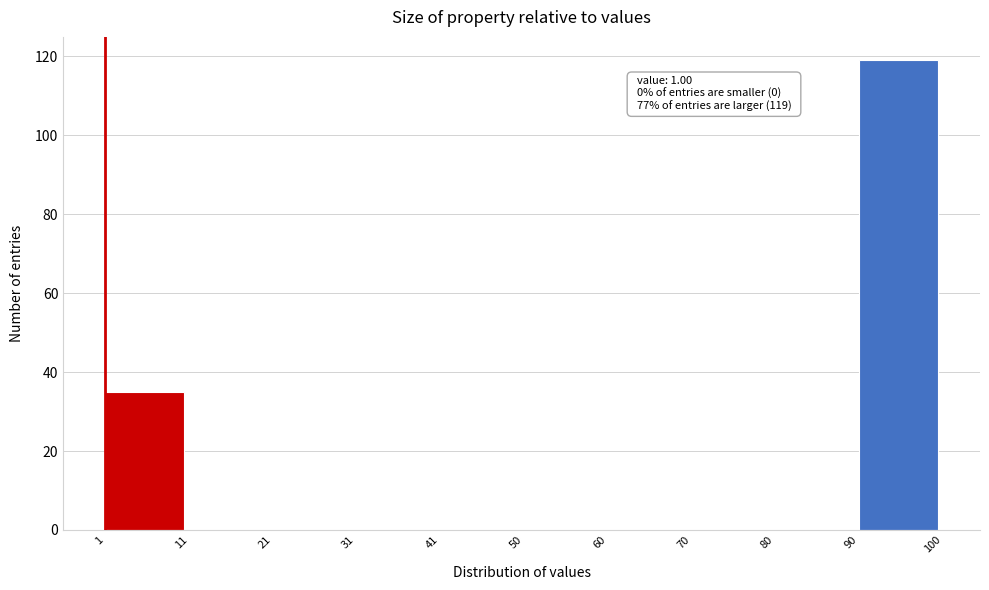

Which range on the x-axis has the tallest bar?

90 to 100